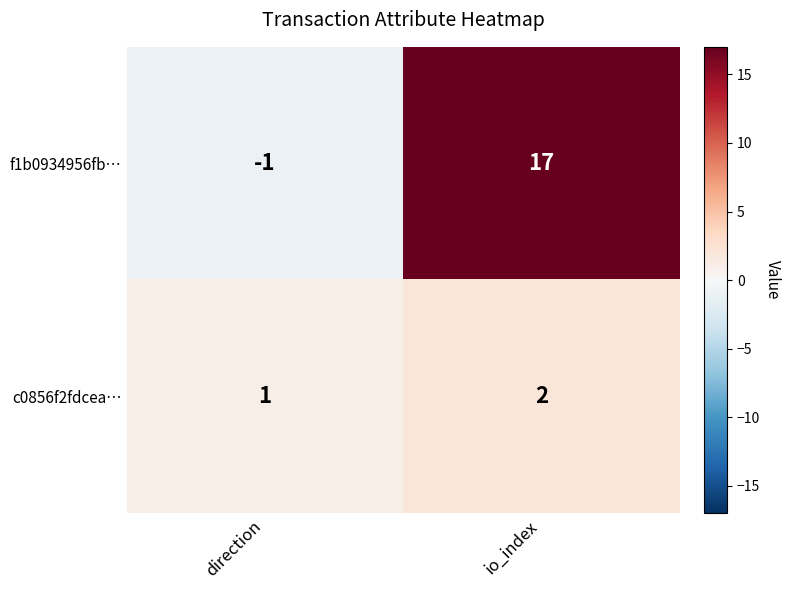

At which label does c0856f2fdcea… reach its peak?

io_index